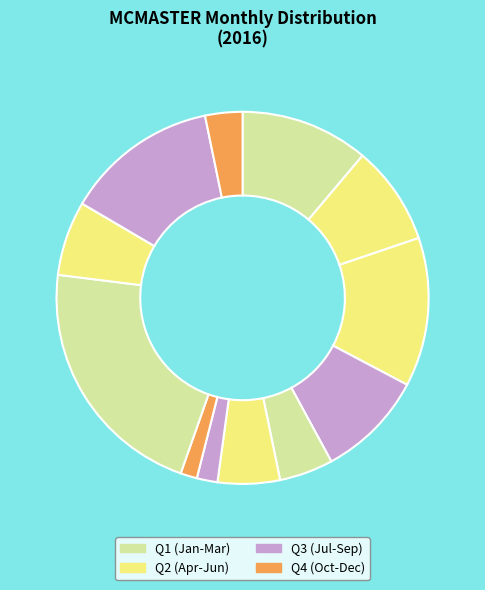

How many slices are in this pie chart?

12